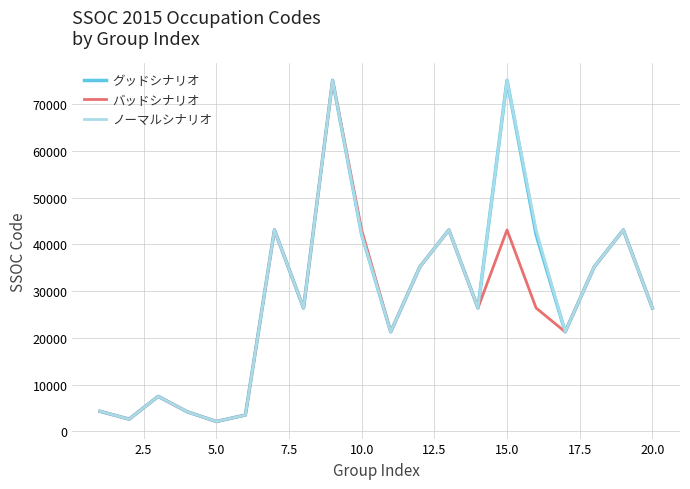

What is the sum of all バッドシナリオ values?

533756